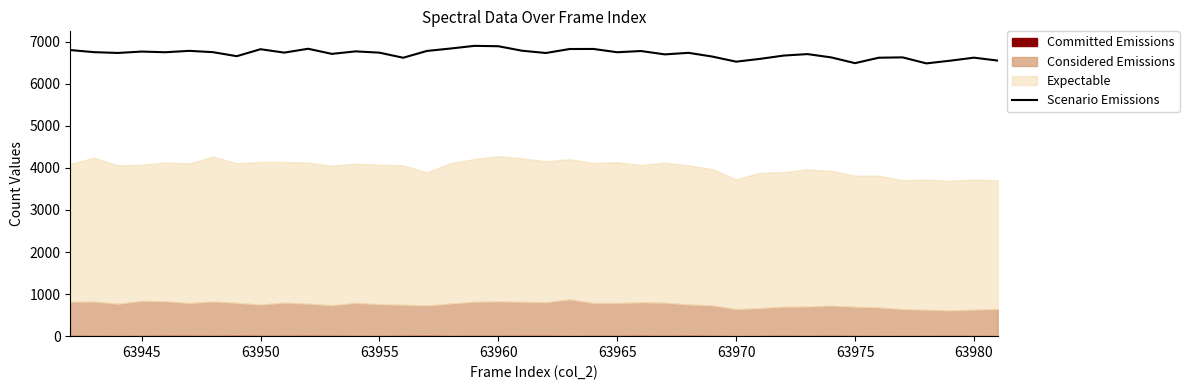

The Scenario Emissions series shows 6821 at 63950. True or false?

True